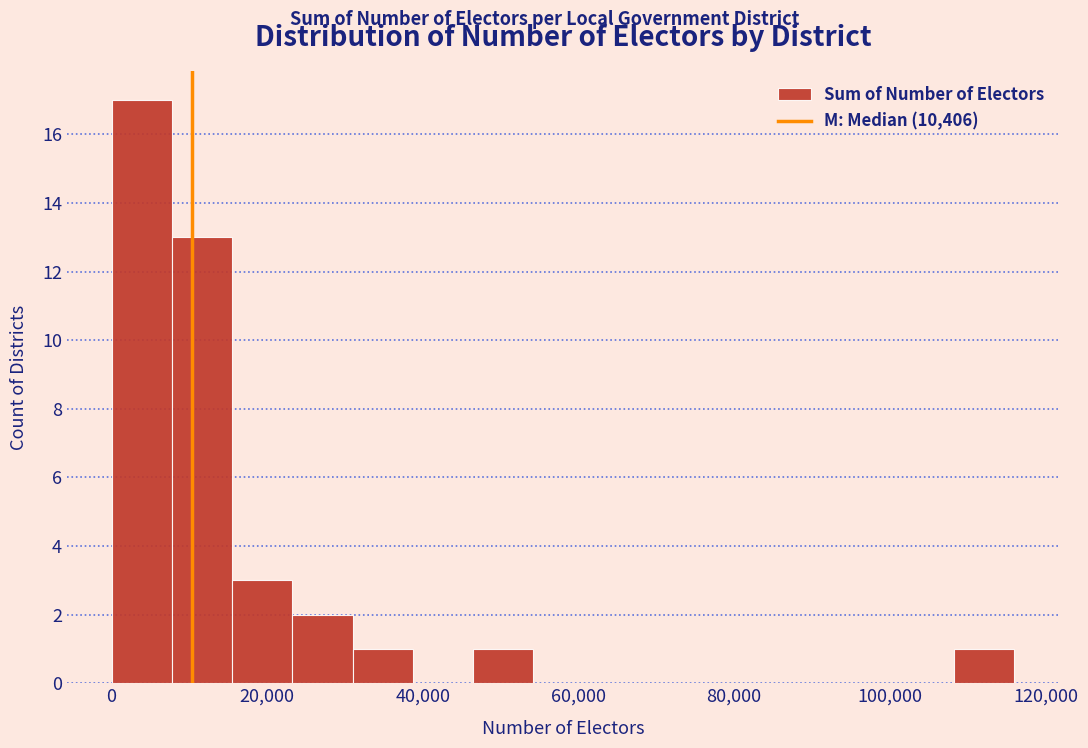

Around what value on the x-axis is the tallest bar? Give the approximate position of its centre, as read against the axis.

4000